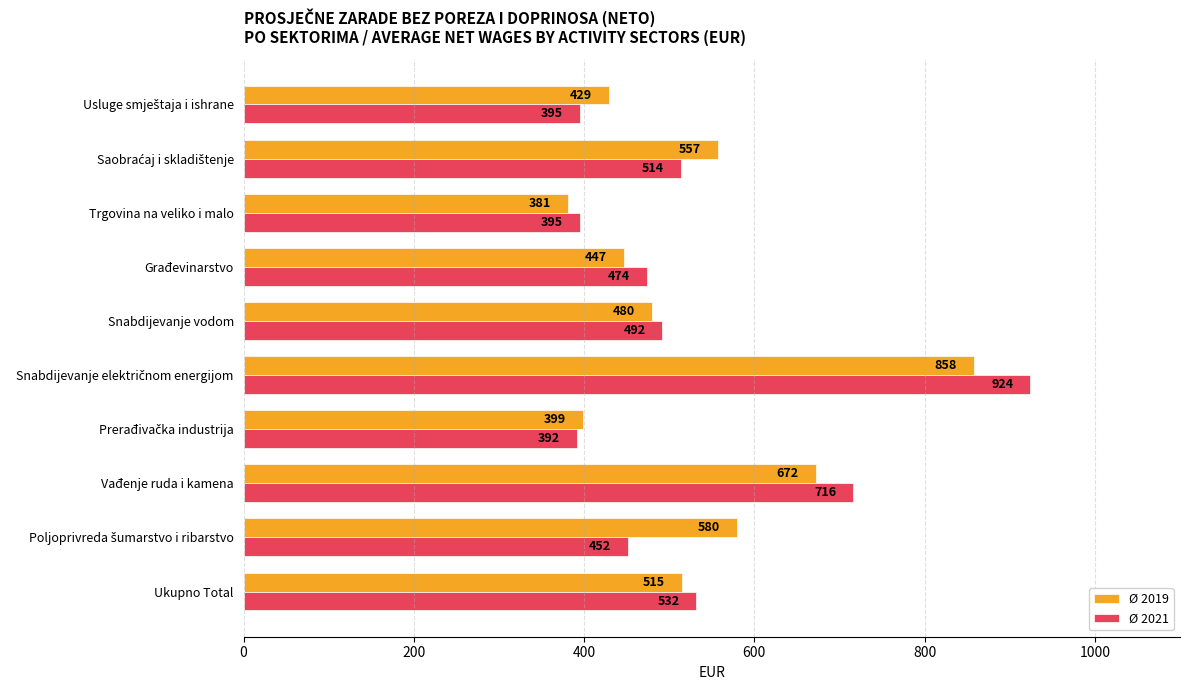

The value of Ø 2019 at Vađenje ruda i kamena is 672. True or false?

True